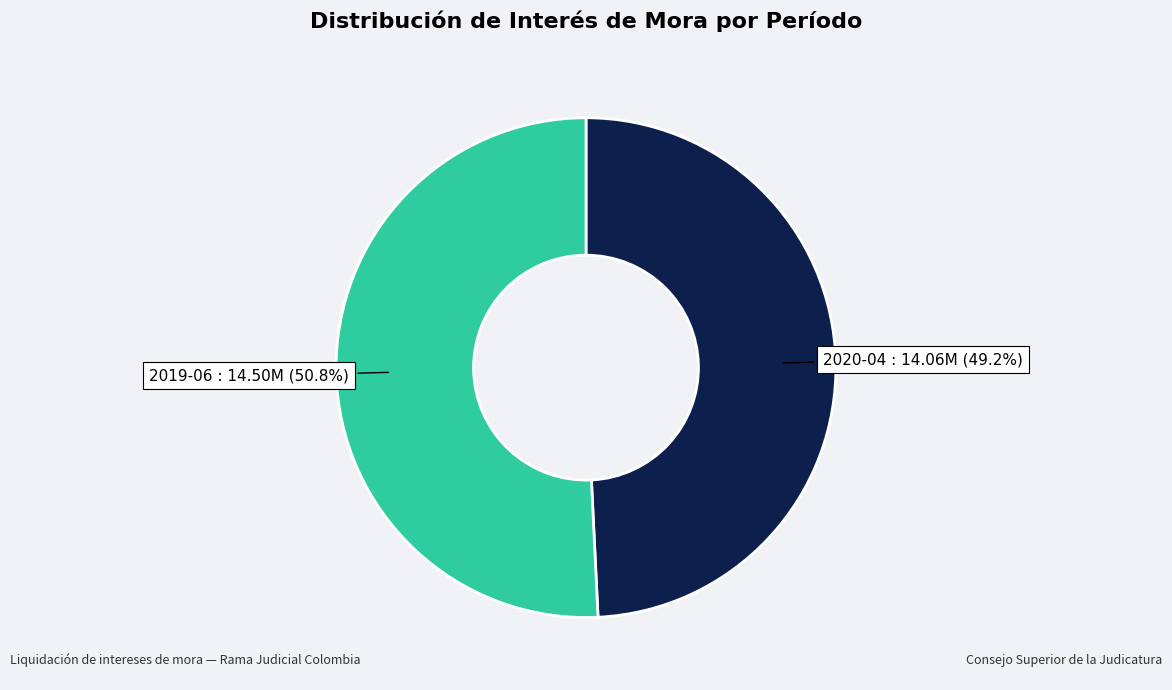

To the nearest percent, what is the difference between the largest and smallest slice percentages?

2%